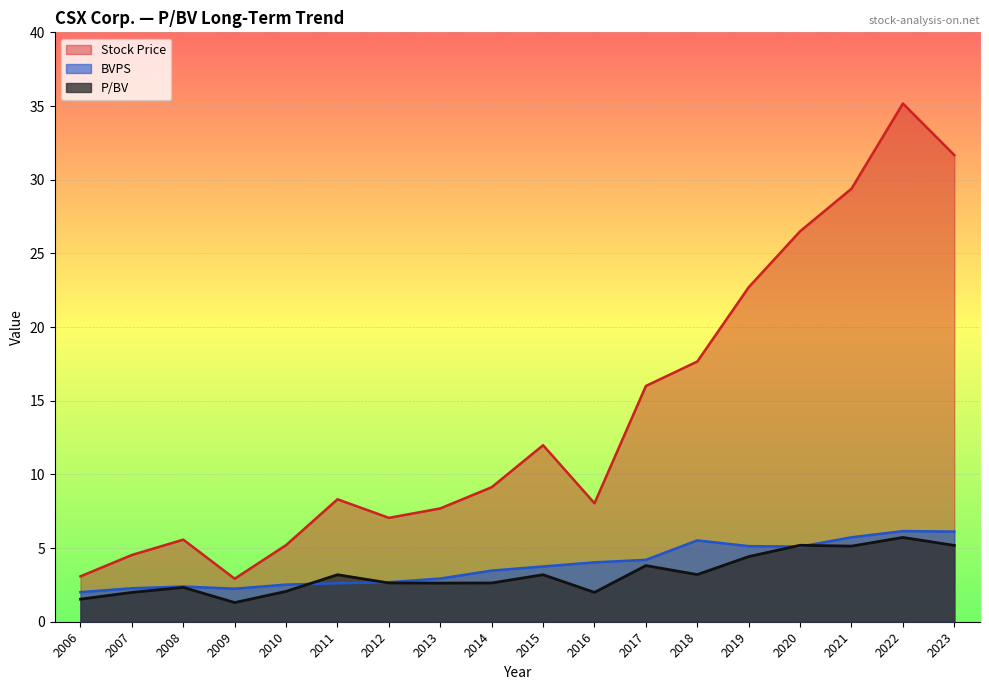

At which category does Stock Price reach its first local valley?

2009